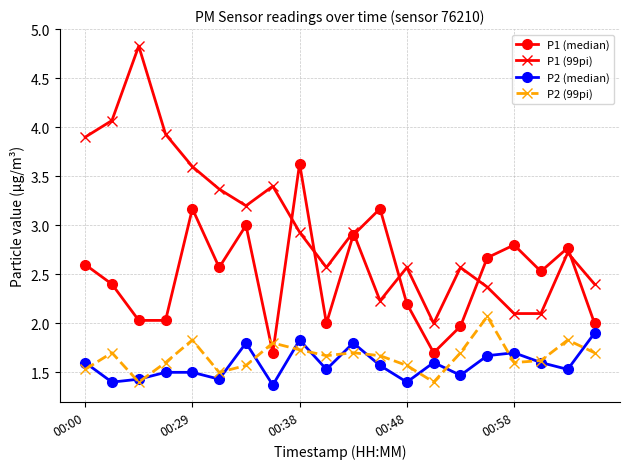

Which series has the largest range (max minus min)?

P1 (99pi)